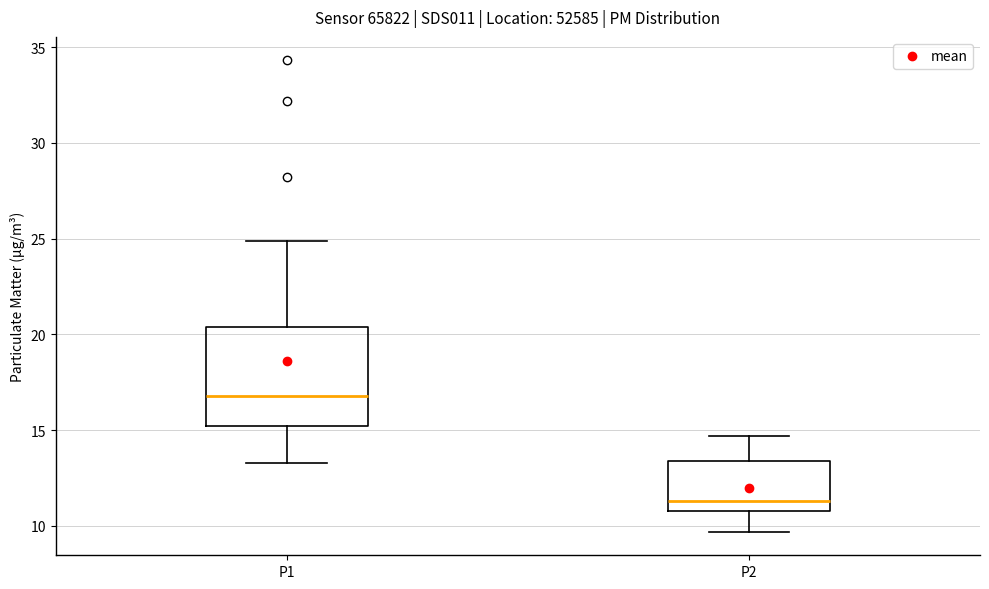

Where does the upper whisker of the box for P2 end on the y-axis? The values are not printed on the chart, so give them approximately, as read against the axis.

14.5